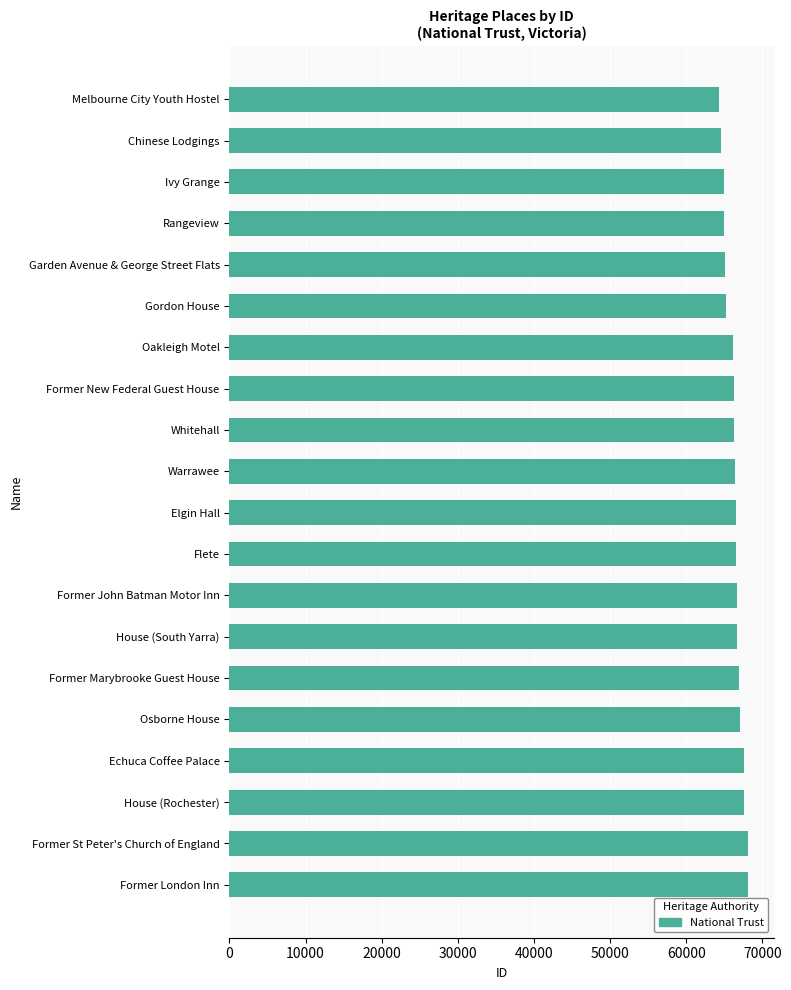

What is the average value?

66301